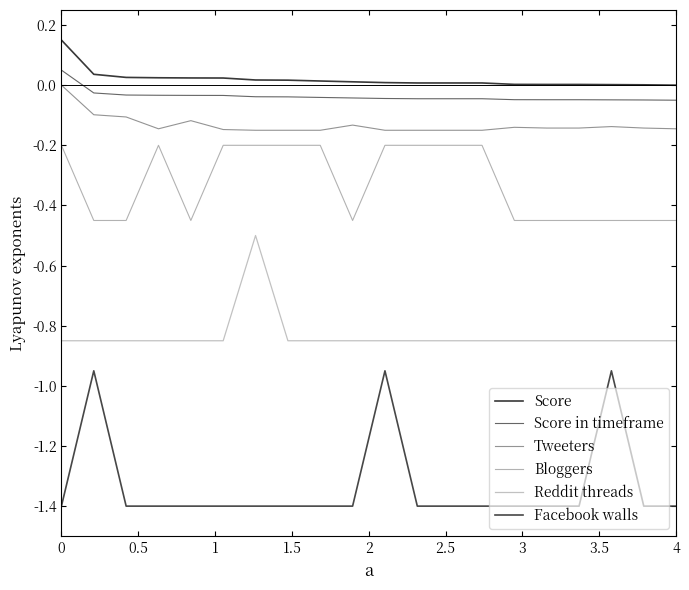

How many lines are shown in the chart?

6